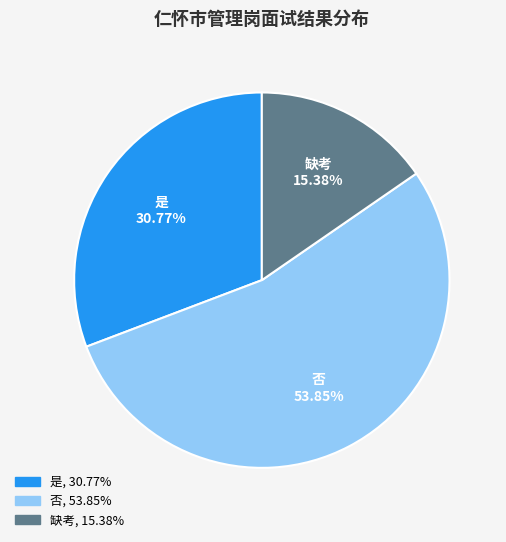

What percentage is NOT represented by 否?

46.2%